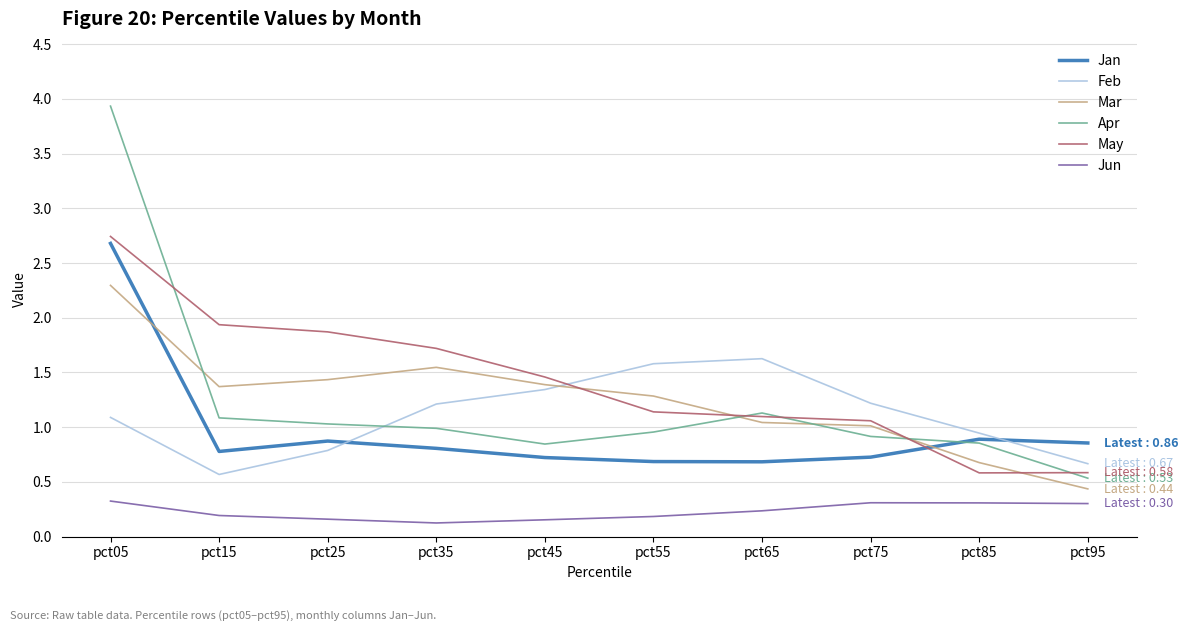

Where does the May series first go above 1?

pct05